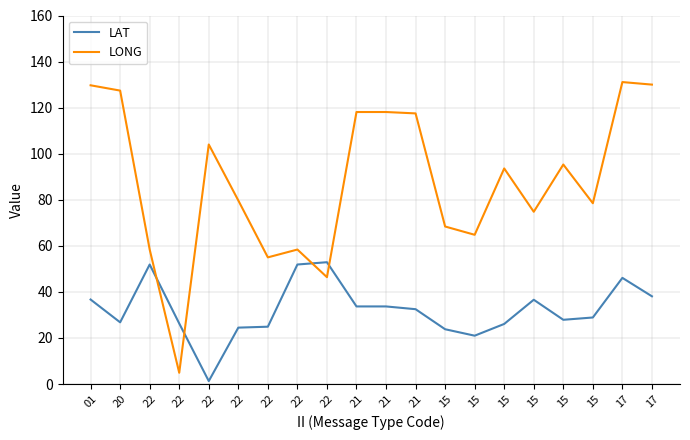

Reading left to right, transcribe all the data shown in this chart.

LAT: 36.7	26.8	51.9	26.3	1.3	24.5	24.9	51.9	52.9	33.7	33.7	32.5	23.8	21.0	26.1	36.6	27.9	28.9	46.1	38.1
LONG: 129.7	127.4	58.4	4.9	104.0	79.7	55.0	58.4	46.4	118.1	118.1	117.5	68.4	64.8	93.6	74.8	95.3	78.5	131.1	130.0